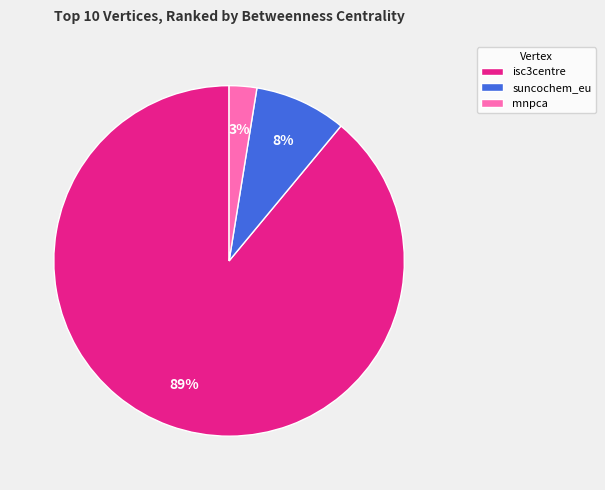

Is there any slice that represents more than half of the pie?

Yes